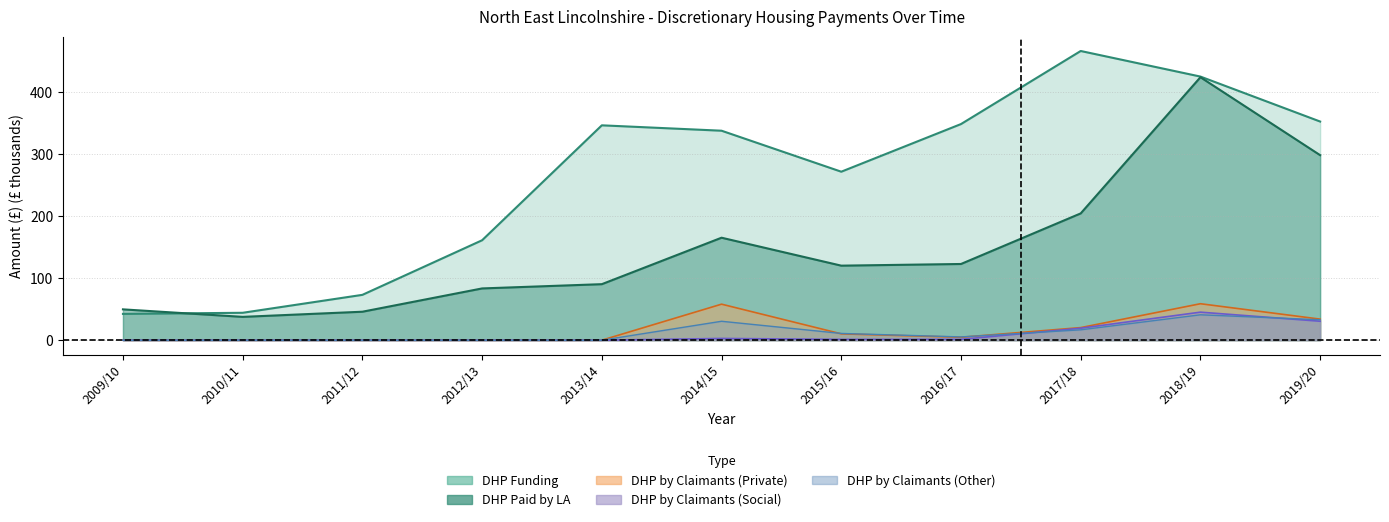

True or false: DHP paid by LA and DHP made by claimants other intersect in this chart.

False